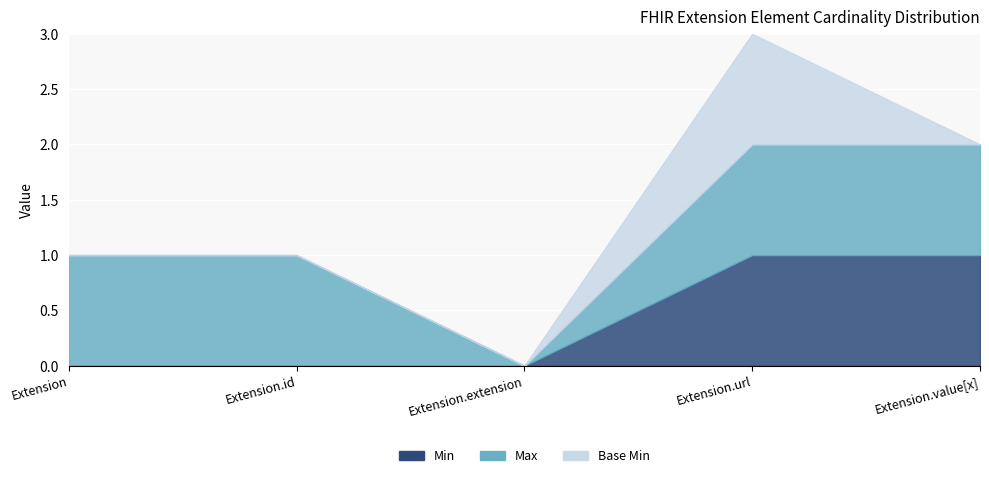

What position from the left is Extension.url?

4